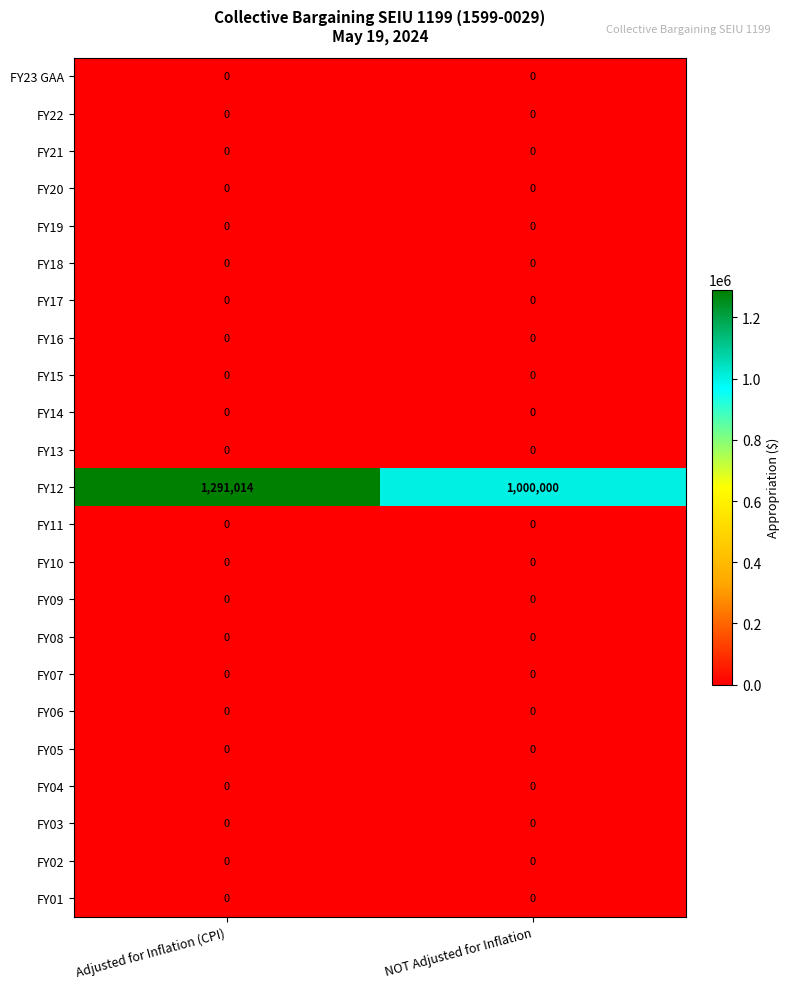

Which series has the largest total across all categories?

FY12